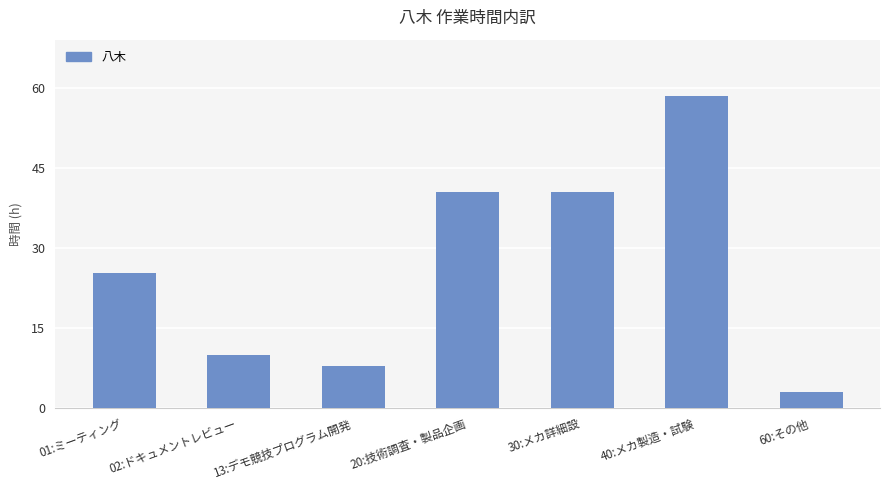

At which label does the data first exceed 25?

01:ミーティング